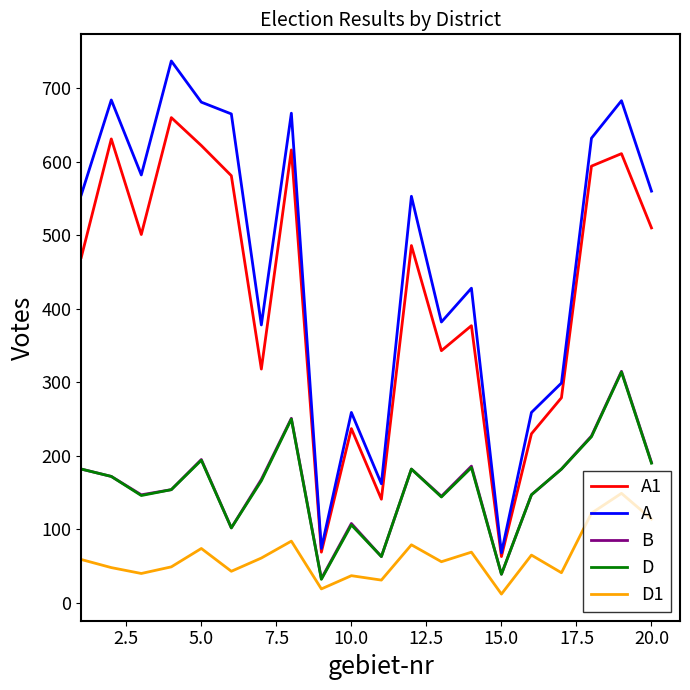

What is the lowest value of the D series?

32